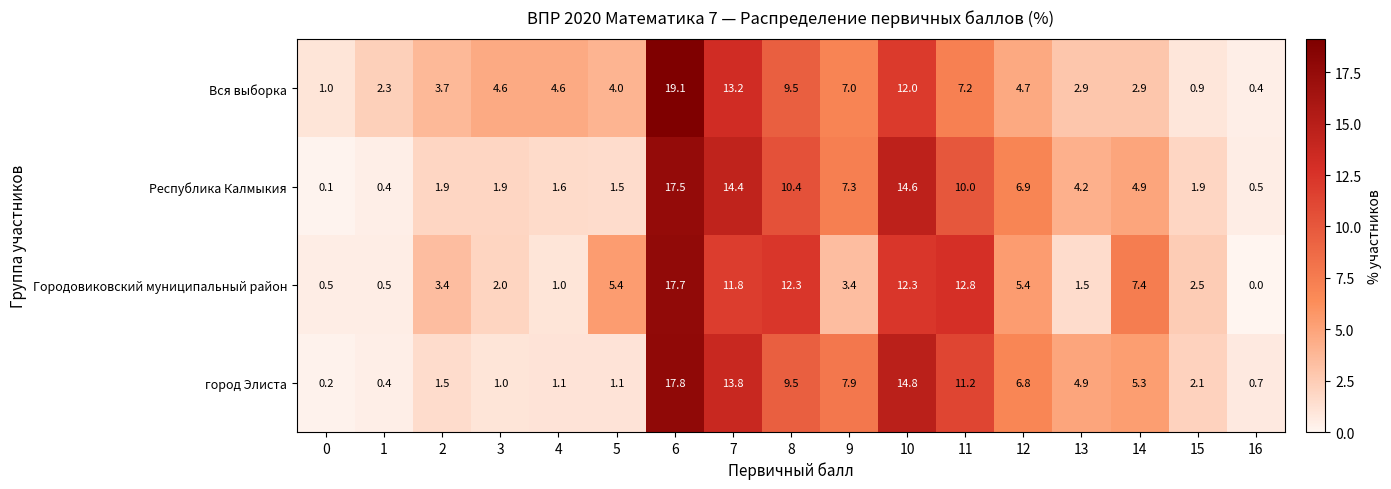

Which series has the largest total across all categories?

город Элиста